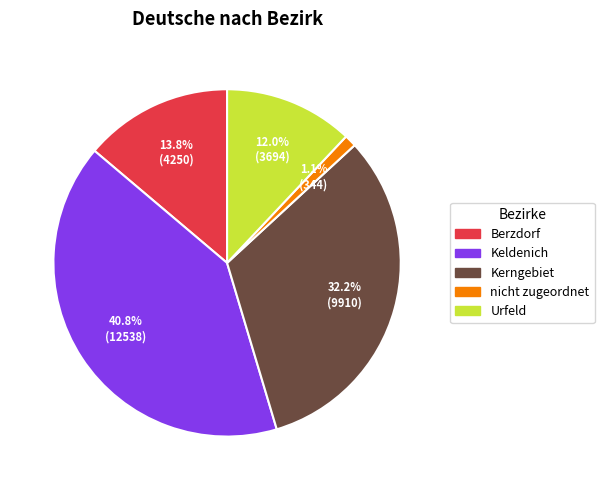

Do Keldenich and Berzdorf together represent more than half of the pie?

Yes